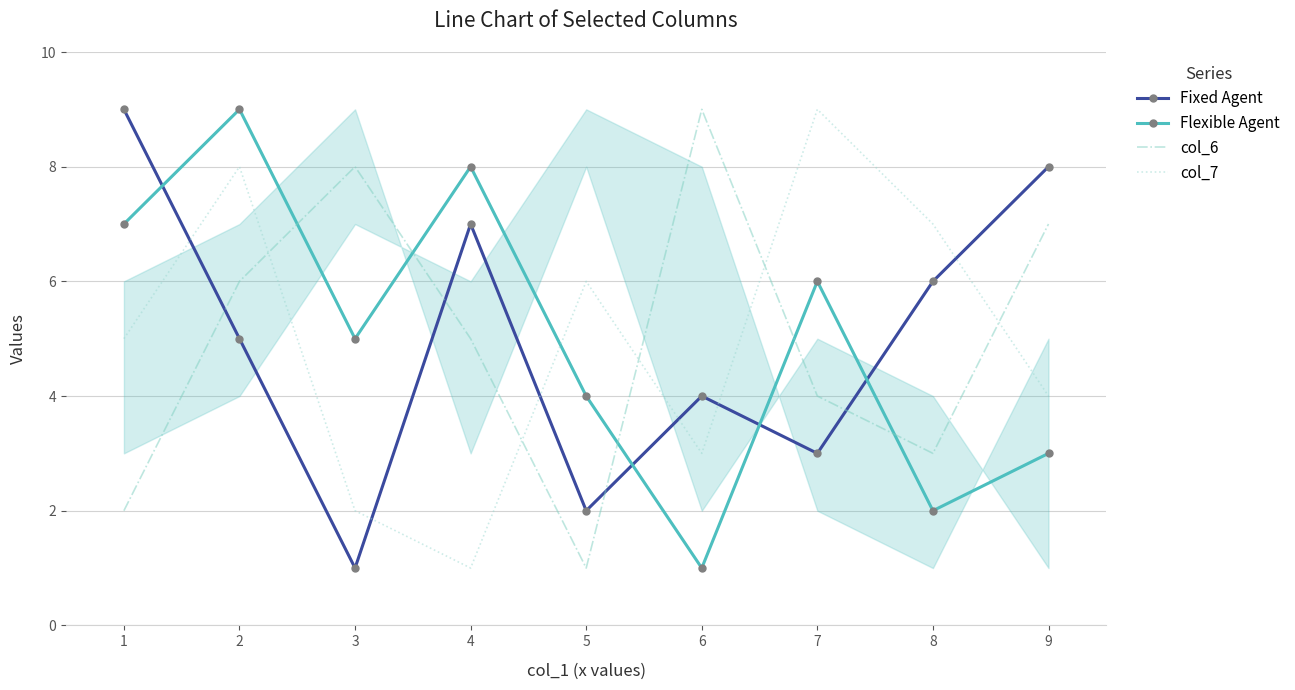

The Fixed Agent series shows 1 at 5. True or false?

False